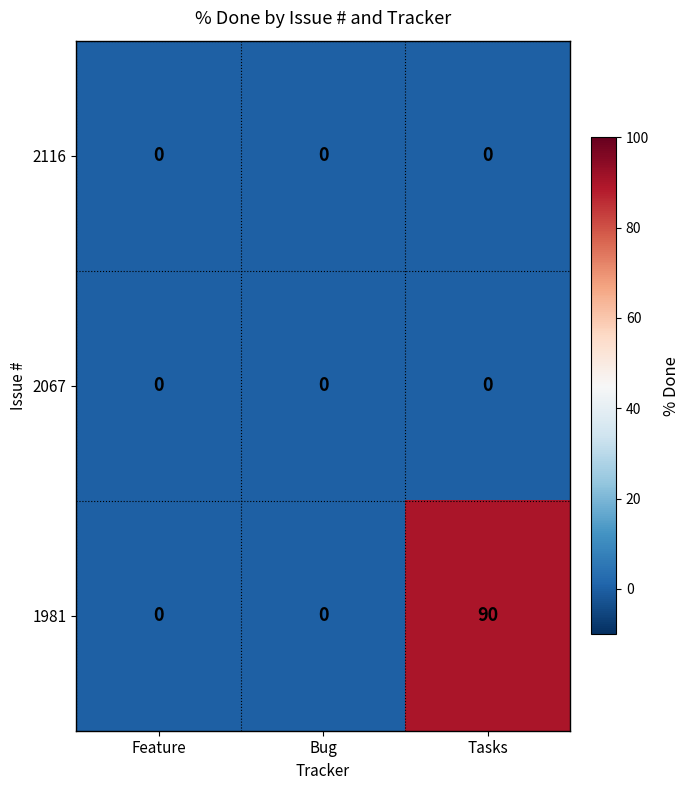

Which series has the largest total across all categories?

1981